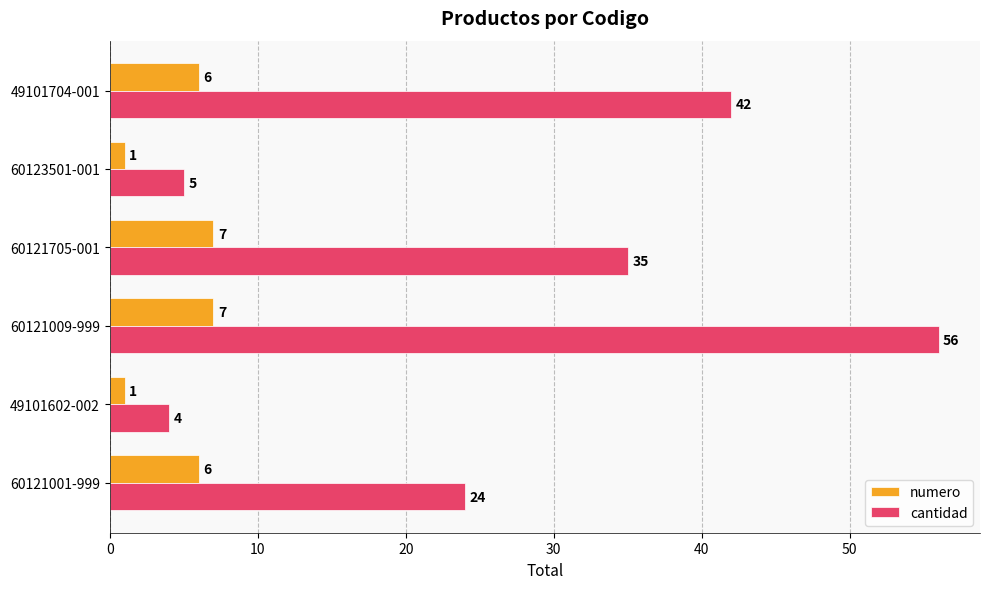

Count the numero values in the range 1 to 7.

6